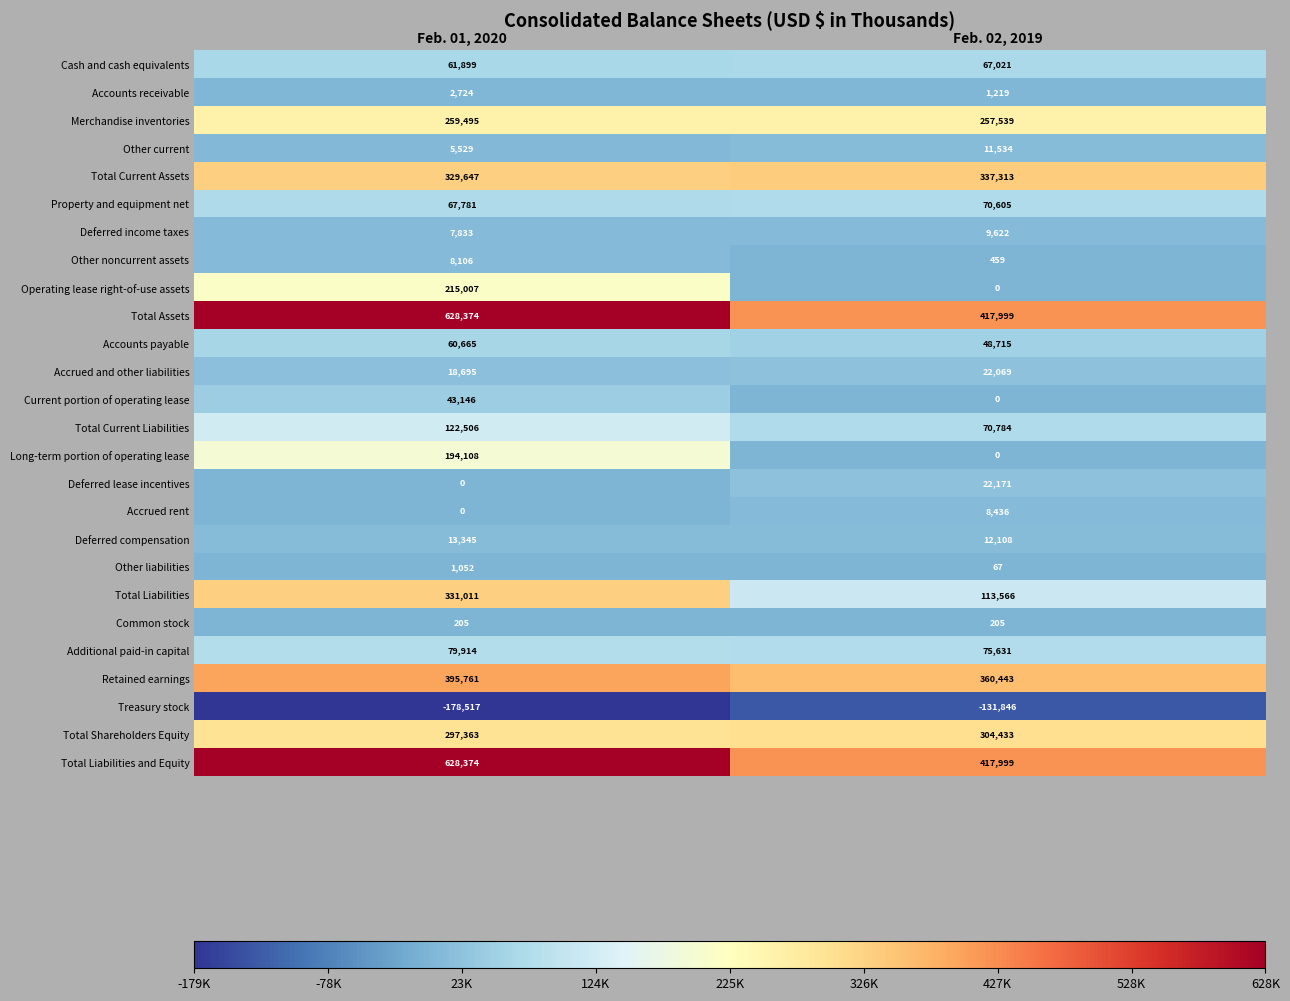

What value does the Total Shareholders Equity series have at Feb. 01, 2020, to the nearest 50?

297350